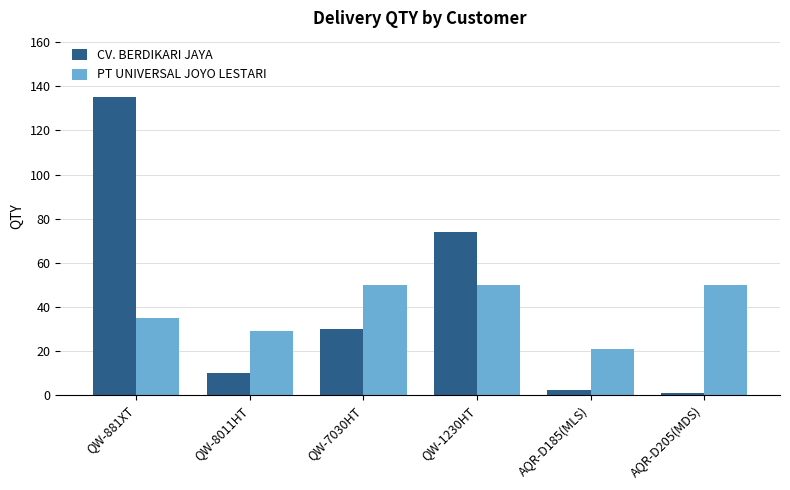

Which category has the highest value in the CV. BERDIKARI JAYA series?

QW-881XT